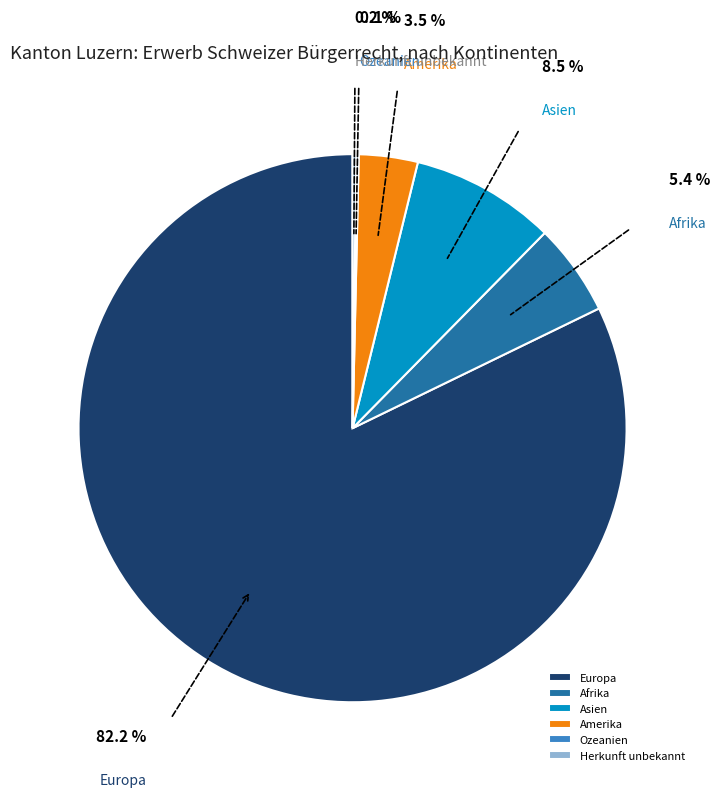

Which slice represents more than half of the pie?

Europa